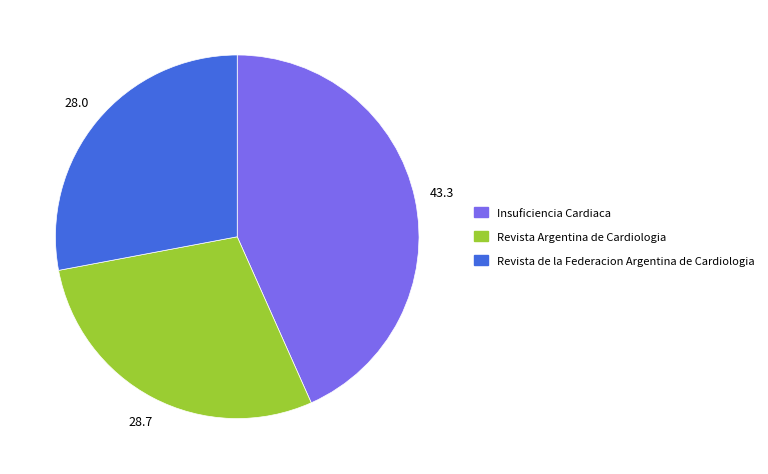

Do Revista Argentina de Cardiologia and Insuficiencia Cardiaca together represent more than half of the pie?

Yes